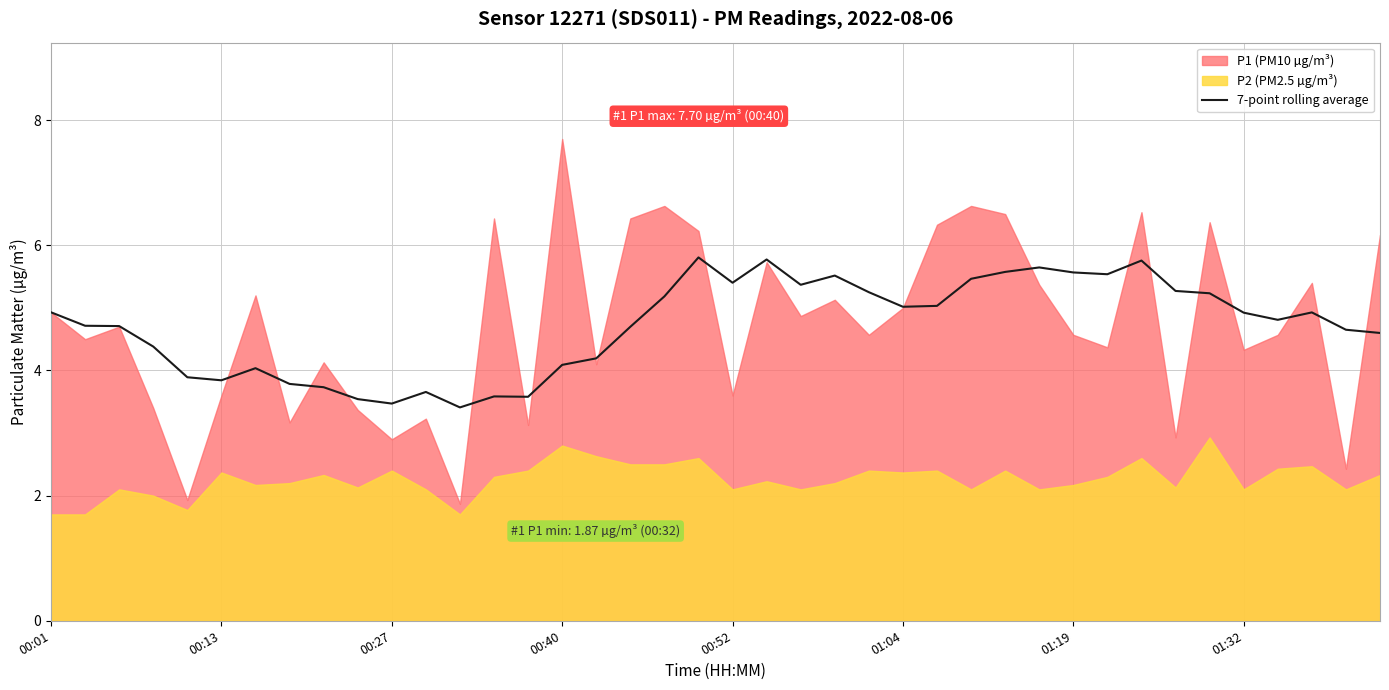

What is the value of the 39th point from the left?

4.7